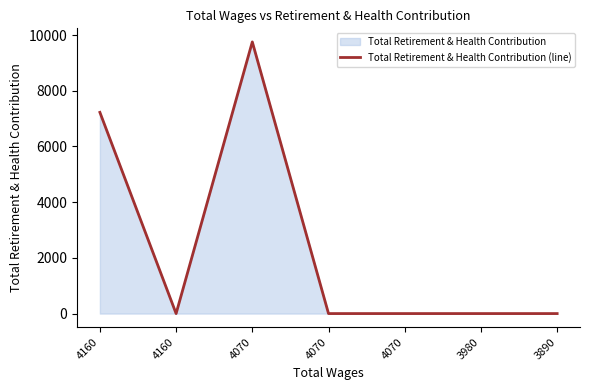

Between 4160 and 4160, which is larger?

4160